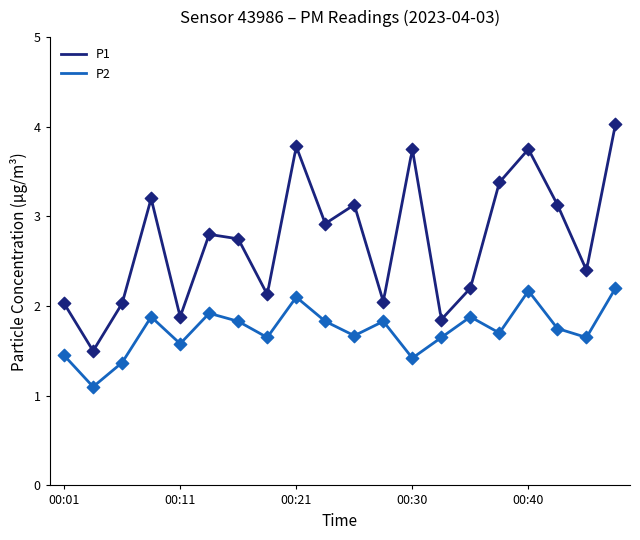

Which series has the largest total across all categories?

P1